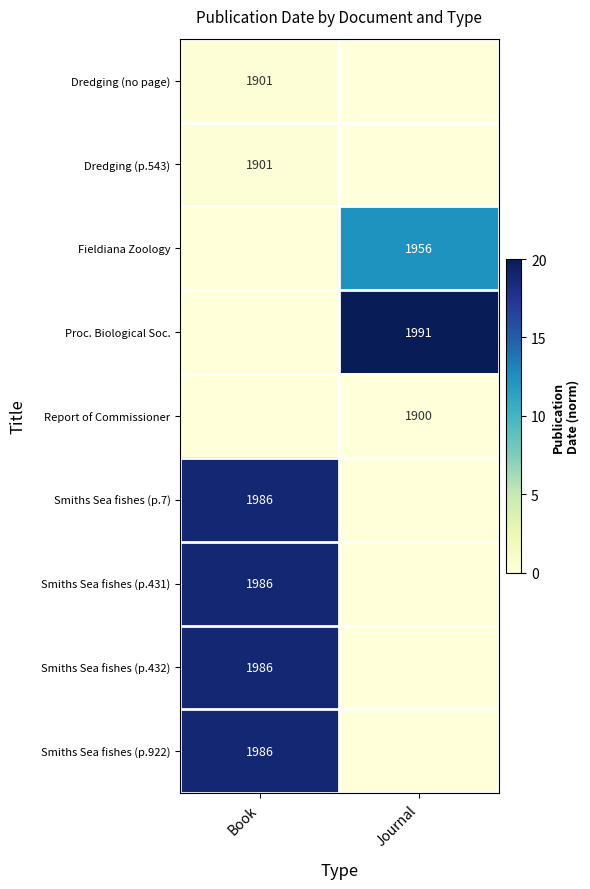

True or false: Smiths Sea fishes (p.431) has a value of 3430 at Book.

False